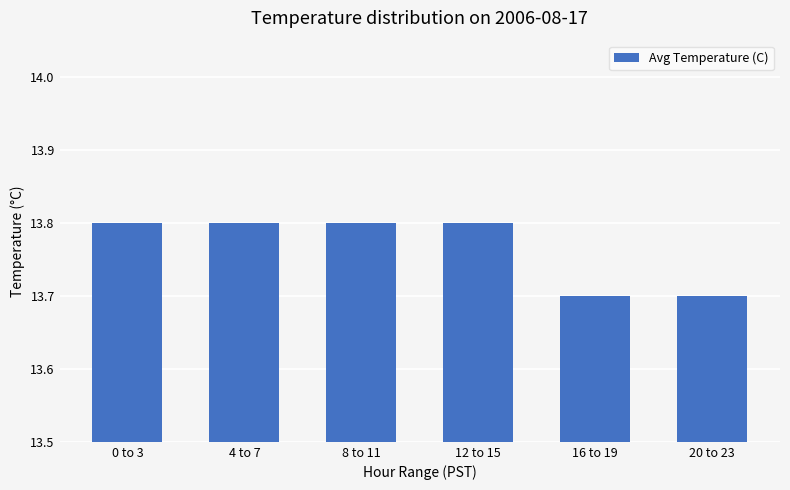

What is the maximum value shown in the chart?

13.8